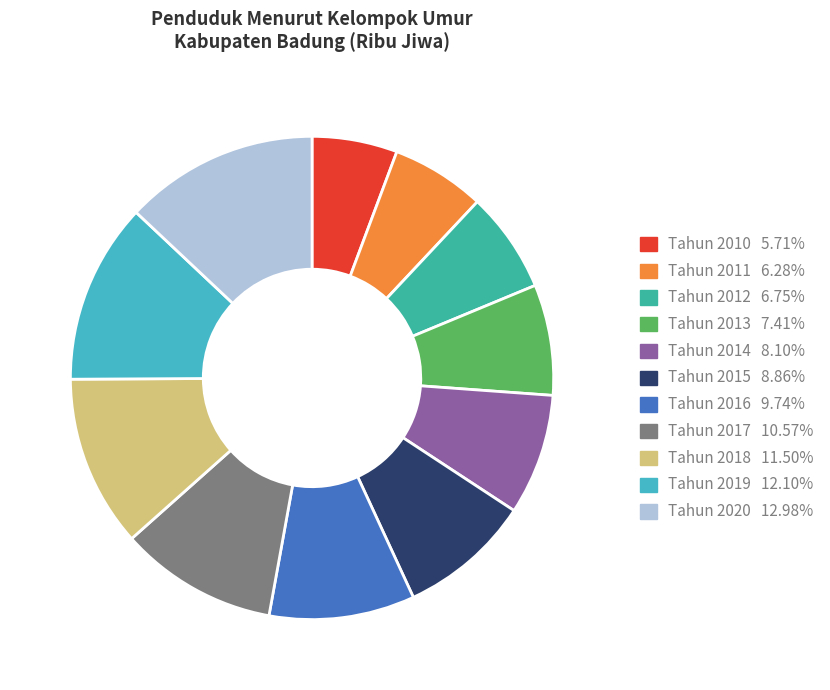

Which slice is the smallest?

Tahun 2010